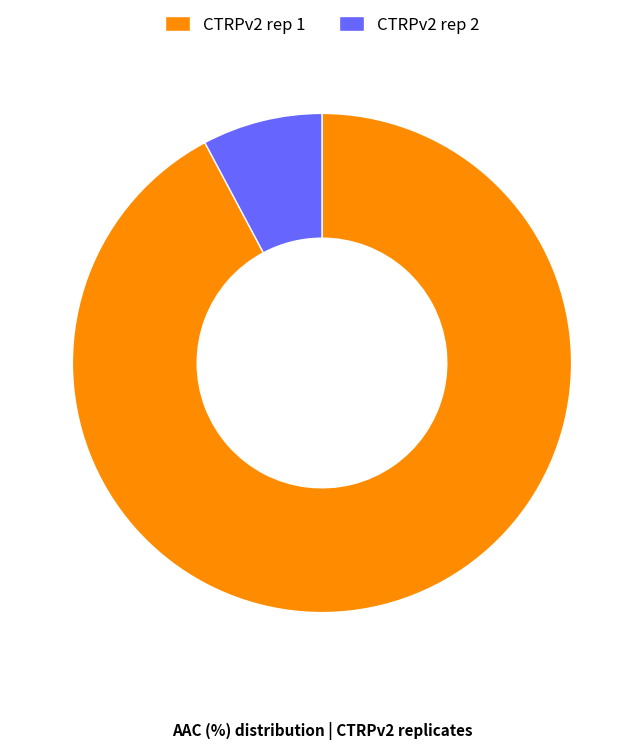

Is the sum of CTRPv2 rep 2 and CTRPv2 rep 1 greater than half?

Yes